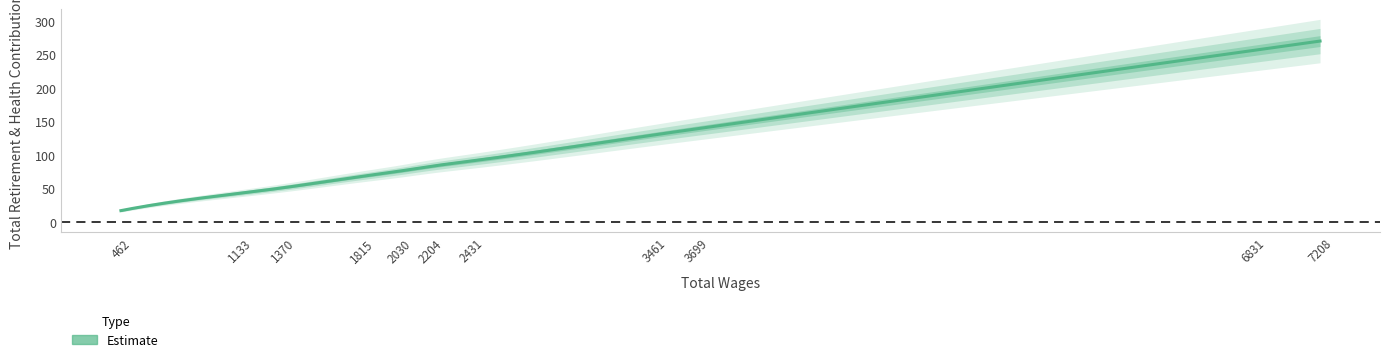

Rank the categories by value from lowest to highest.

462, 1133, 1370, 1815, 2030, 2204, 2431, 3461, 3699, 6831, 7208